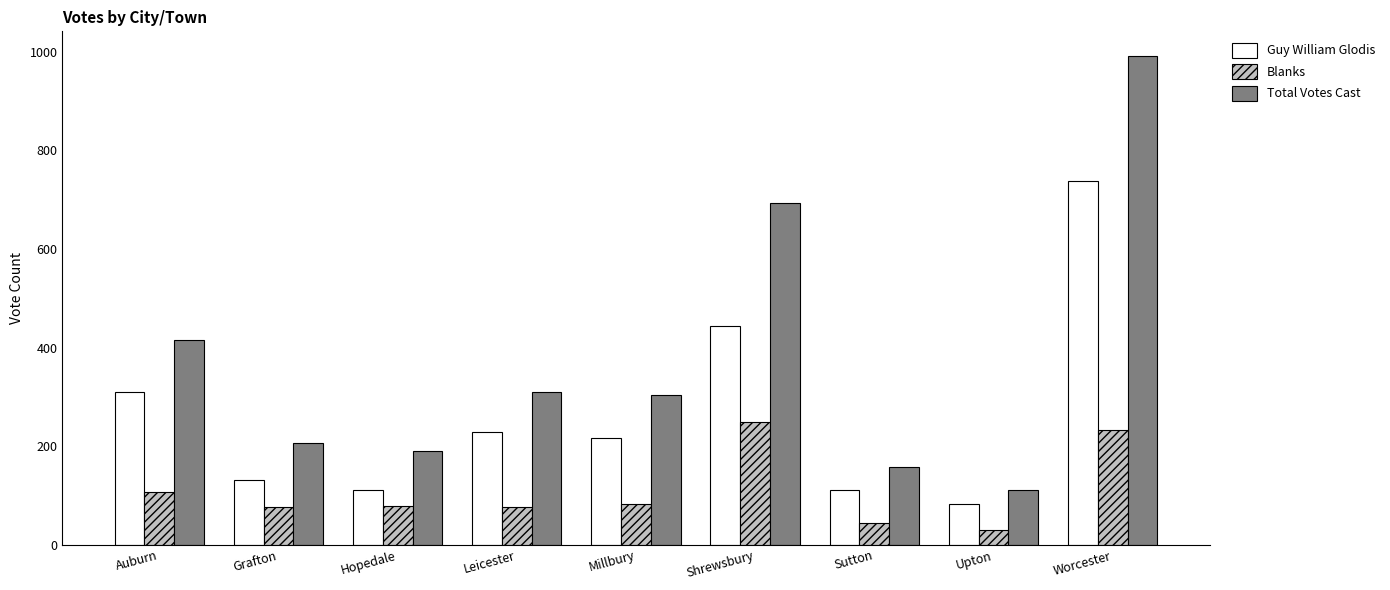

At which category is the sum across all series the highest?

Worcester